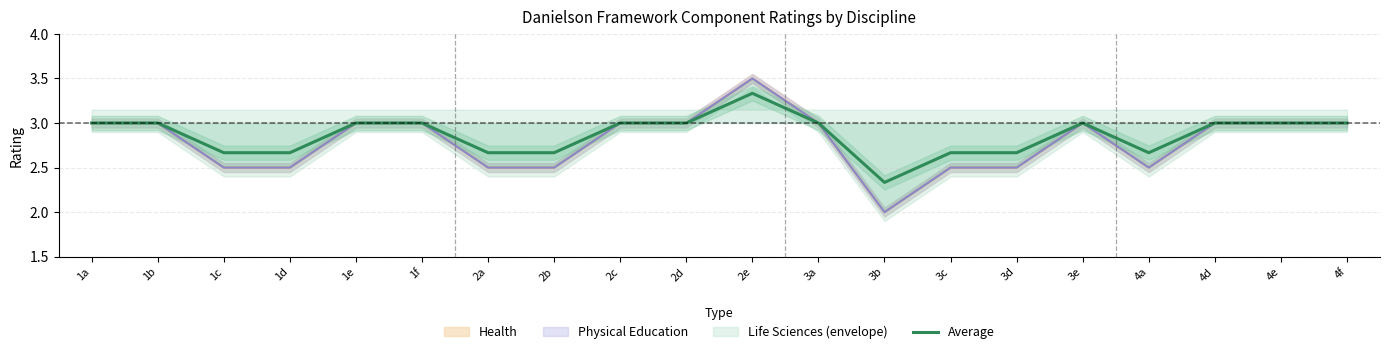

Reading left to right, what are all the values shown in this chart?

3.0	3.0	2.7	2.7	3.0	3.0	2.7	2.7	3.0	3.0	3.3	3.0	2.3	2.7	2.7	3.0	2.7	3.0	3.0	3.0